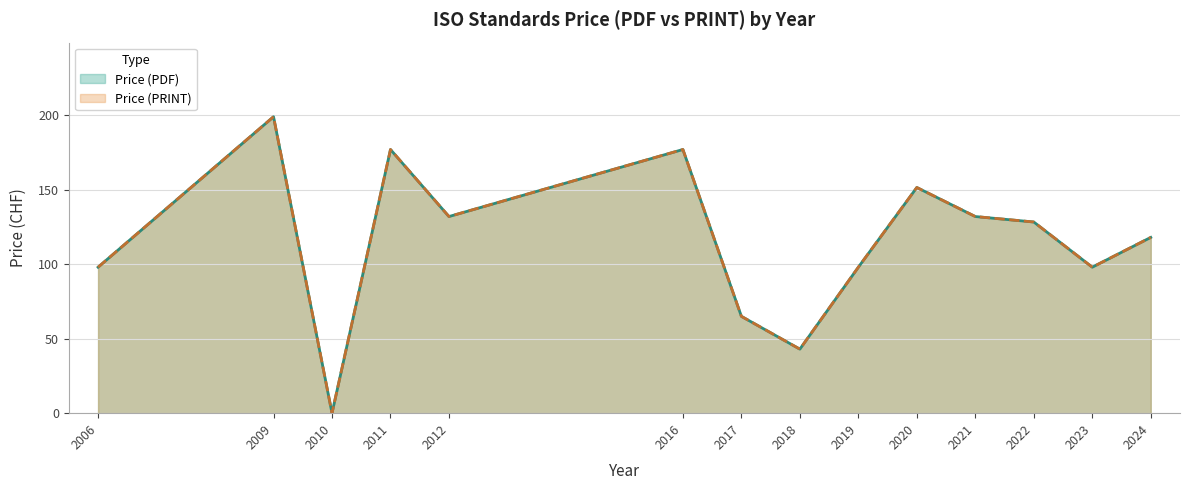

Between 21 and 24, which is larger?

21